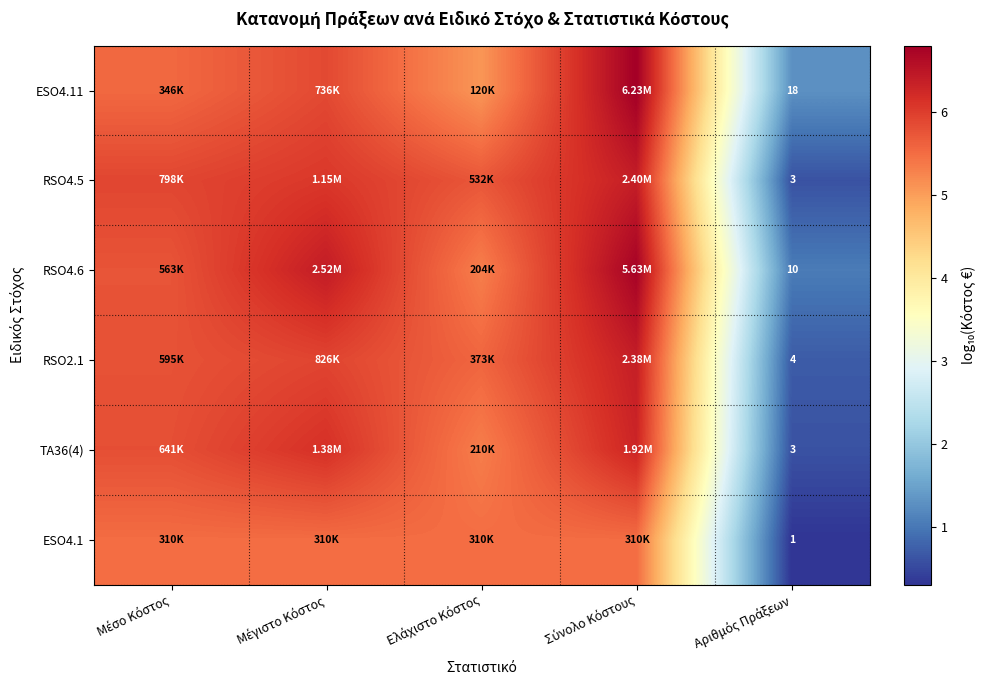

The value of ESO4.11 at Μέγιστο Κόστος is 10.3. True or false?

False